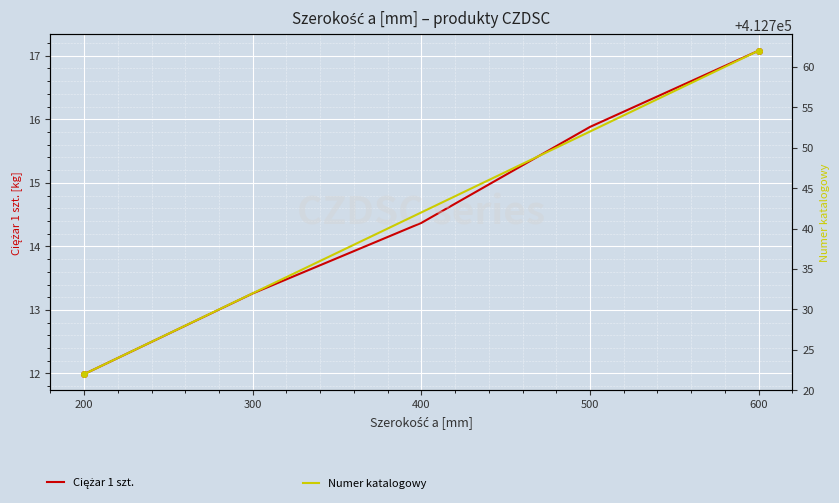

True or false: Ciężar 1 szt. and Numer katalogowy intersect in this chart.

False